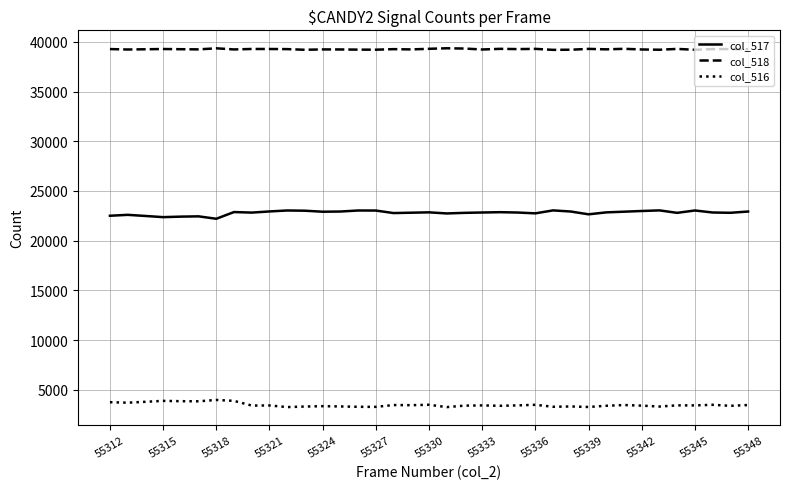

In col_516, how many points are higher than both neighbors (excluding endpoints)?

12